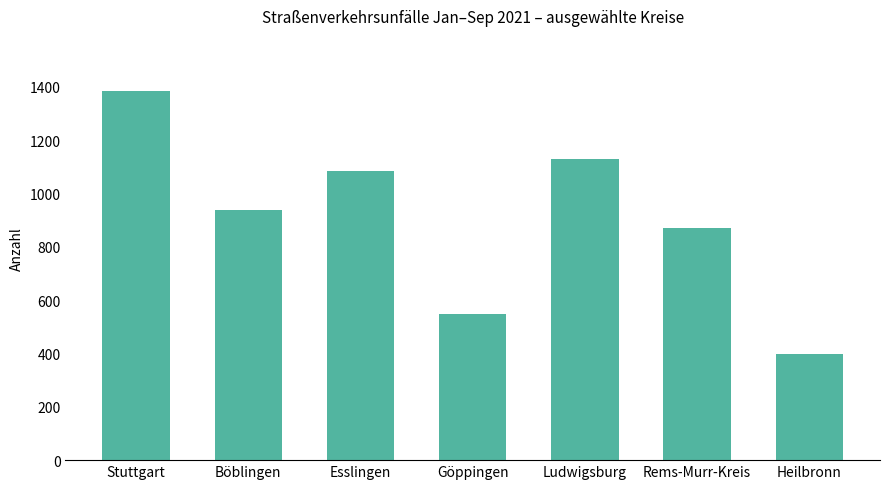

Reading left to right, transcribe all the data shown in this chart.

Stuttgart=1384	Böblingen=940	Esslingen=1083	Göppingen=550	Ludwigsburg=1130	Rems-Murr-Kreis=872	Heilbronn=399